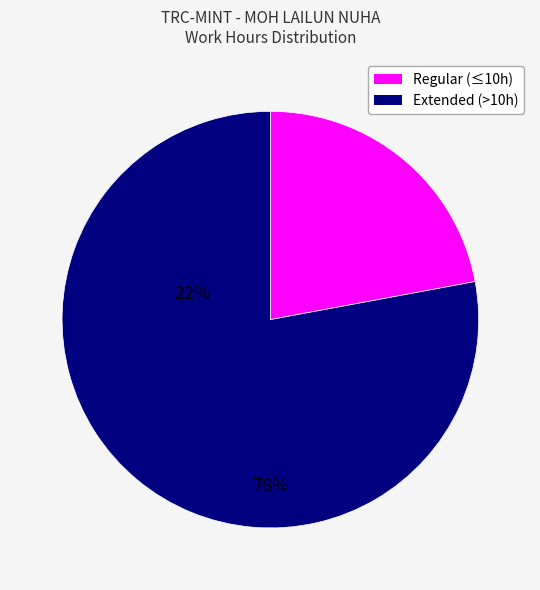

Is there a majority slice in this chart?

Yes